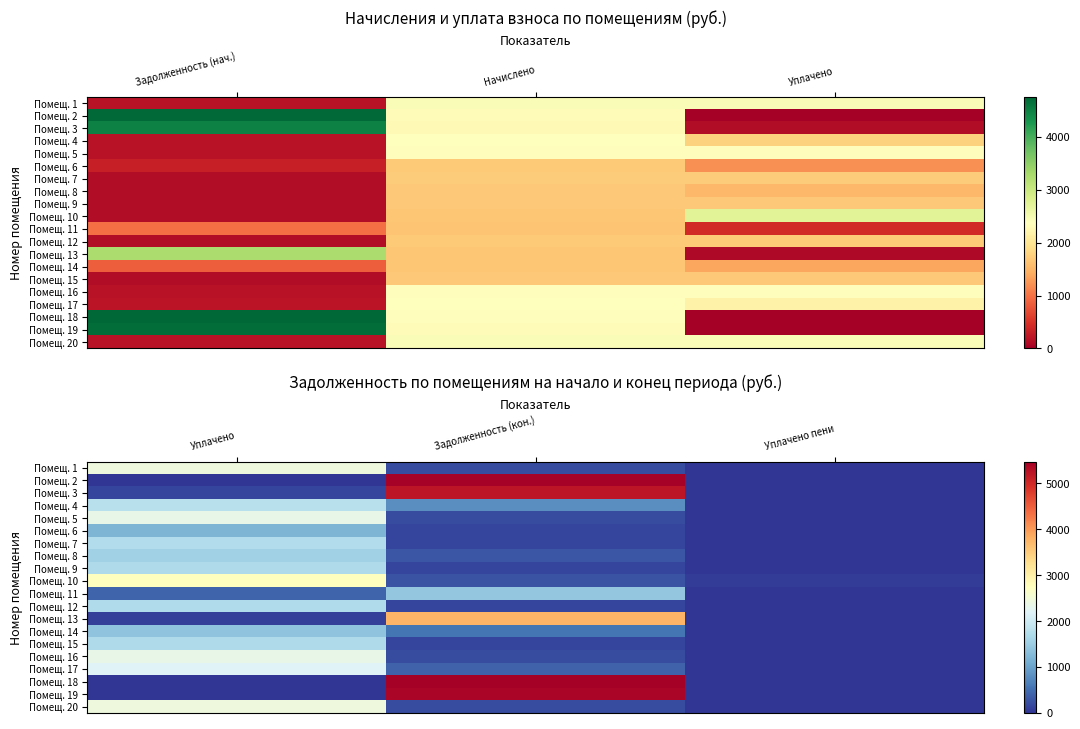

Between Уплачено пени and Задолженность (кон.), which is larger?

Задолженность (кон.)